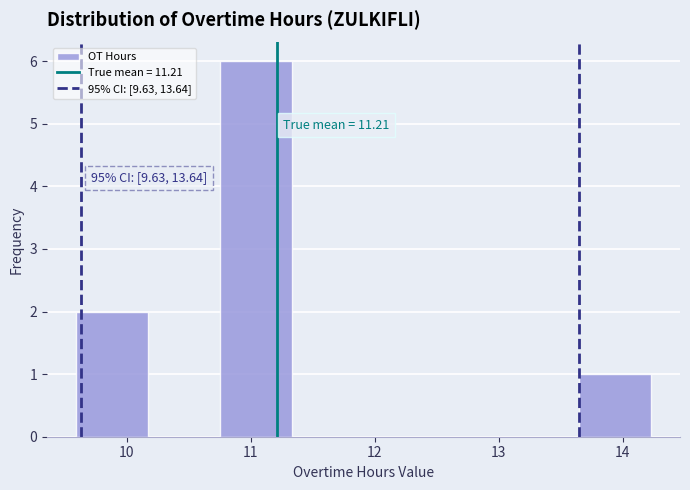

Over which range of the x-axis is the bar tallest?

10.75 to 11.33